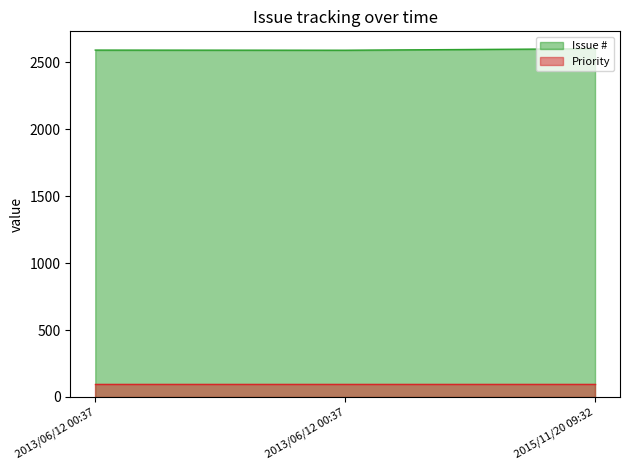

Between 2013/06/12 00:37 and 2013/06/12 00:37, which is larger?

2013/06/12 00:37